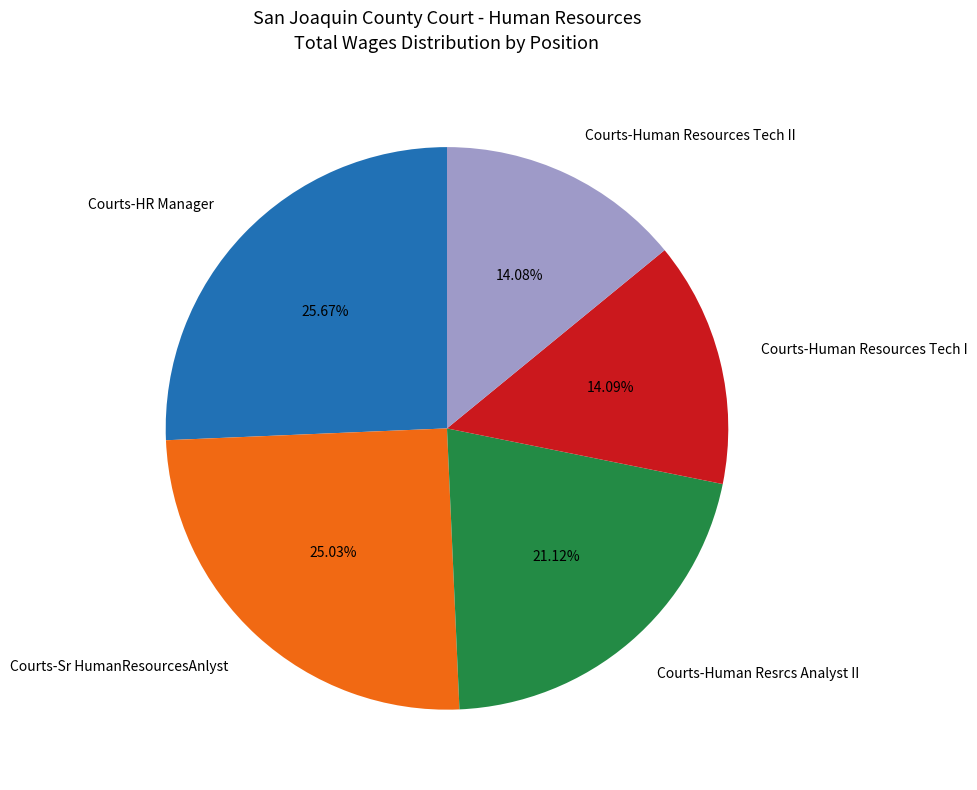

Which has a higher value, Courts-Human Resources Tech I or Courts-HR Manager?

Courts-HR Manager